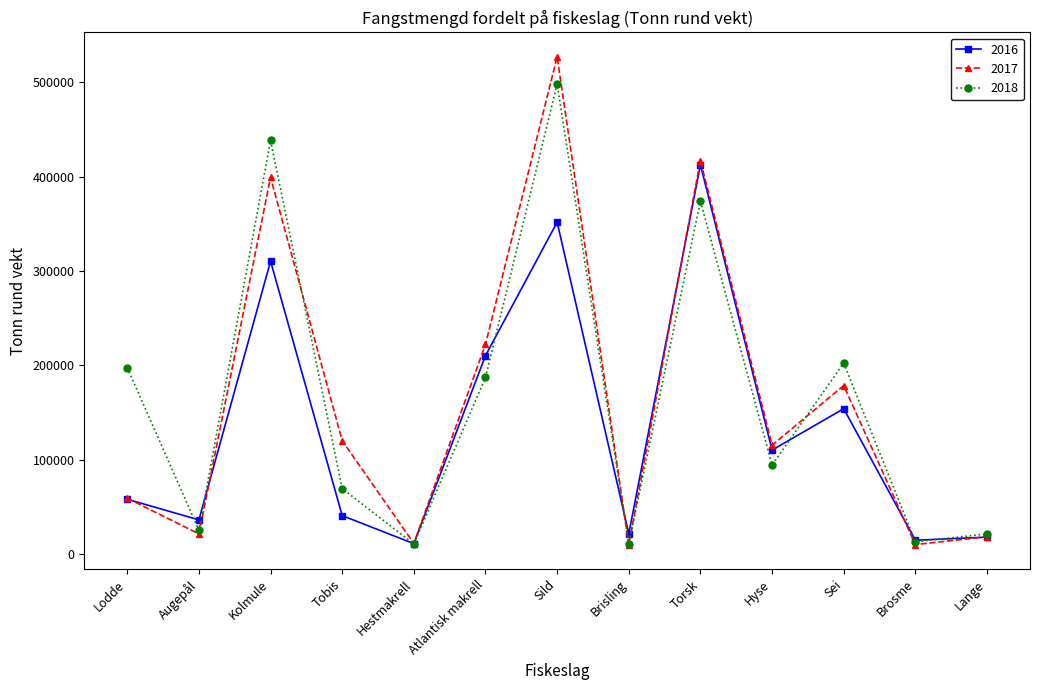

What is the difference between the 2018 values at Augepål and Torsk?

348420